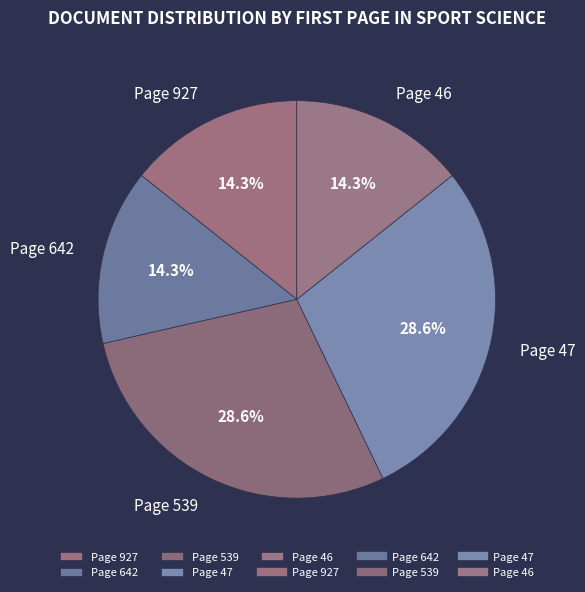

Does Page 539 account for over 50% of the chart?

No